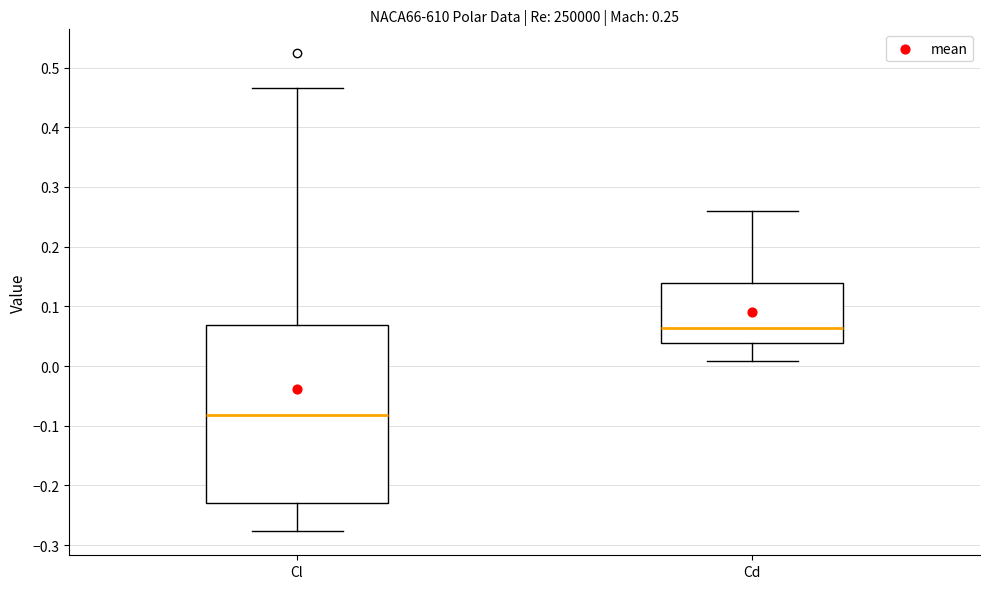

Comparing the boxes themselves (not the whiskers), which one is the tallest?

Cl